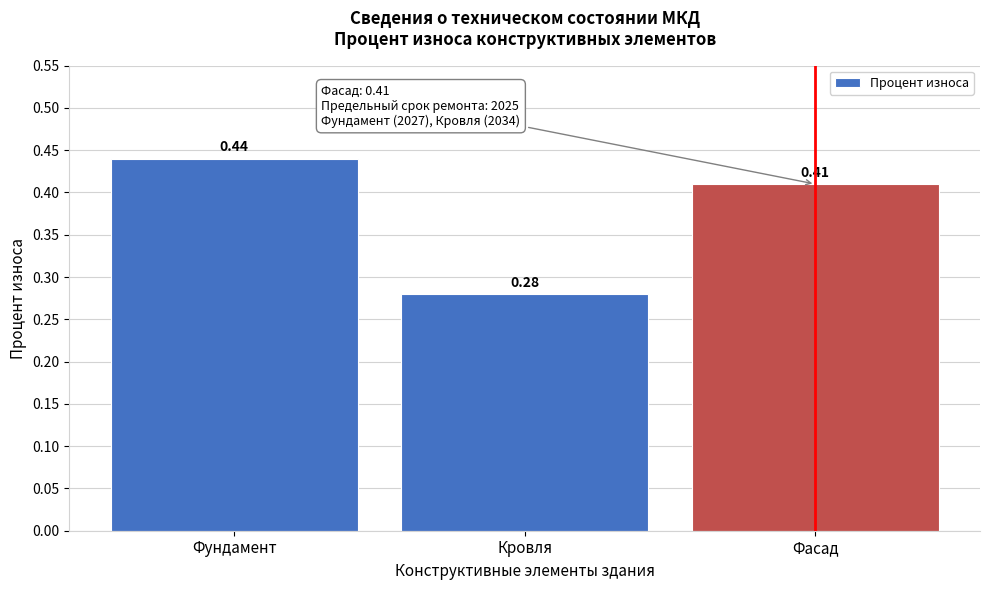

What is the sum of the values at Кровля and Фундамент?

0.7